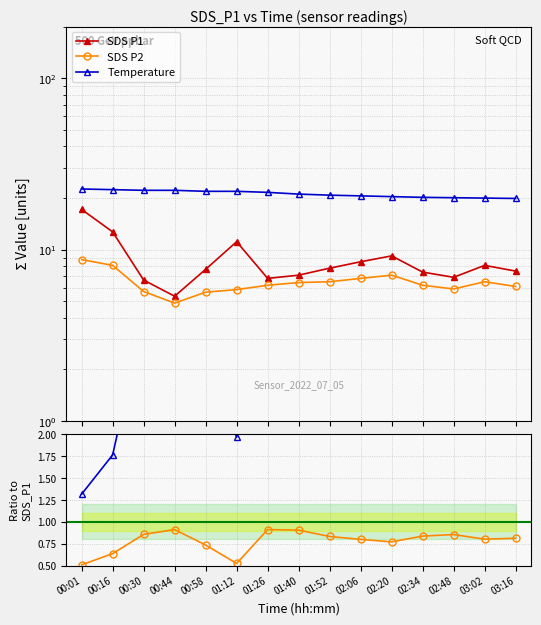

What is the sum of the SDS P2 values at 00:58 and 03:16?

11.8